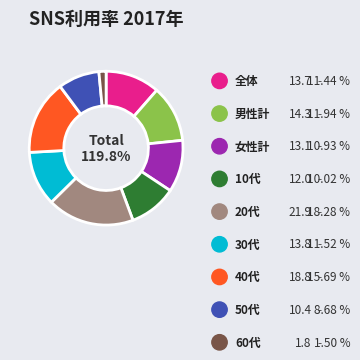

To the nearest percent, what portion does 10代 represent?

10%